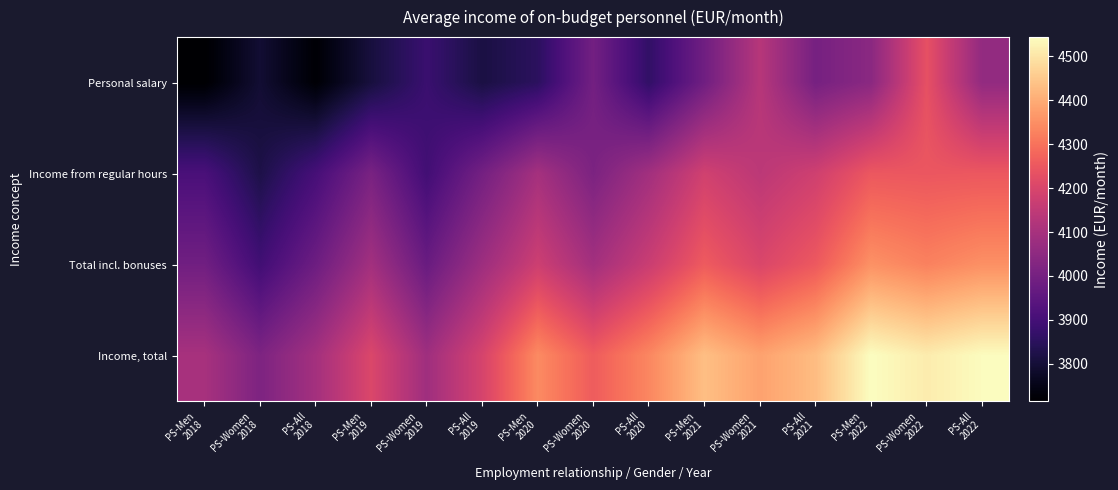

Rank the series at PS-Women 2019 from highest to lowest value.

Income, total, Total incl. bonuses, Income from regular hours, Personal salary